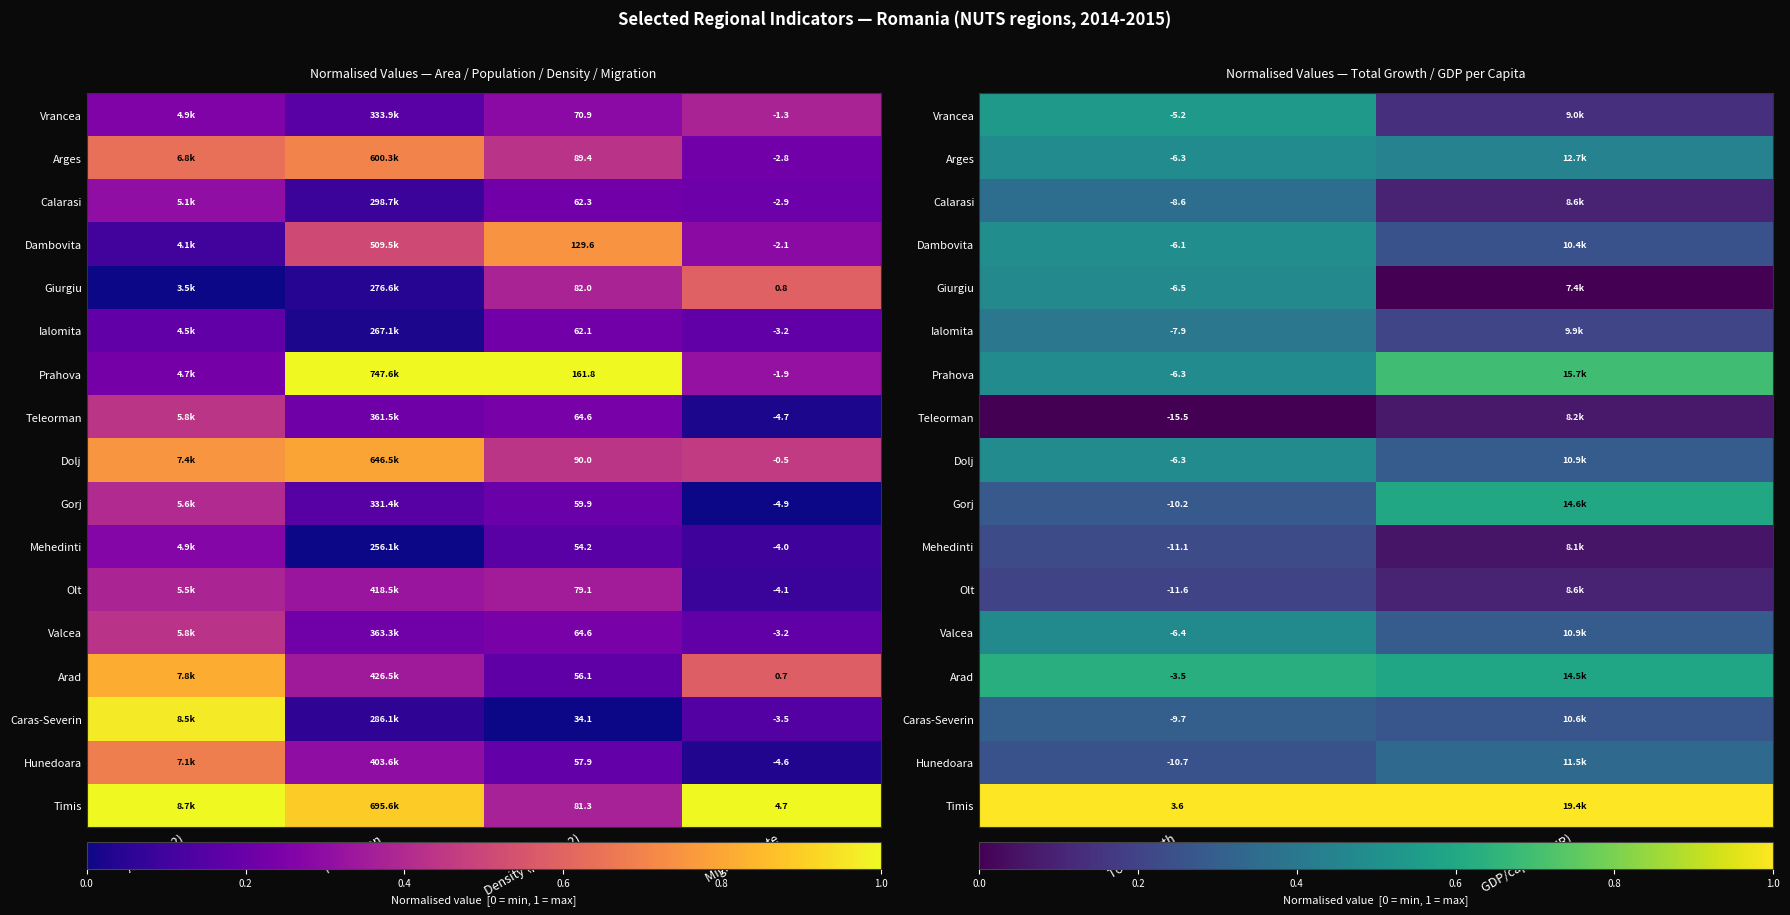

List the series in order of their peak value, lowest first.

Teleorman, Olt, Mehedinti, Caras-Severin, Hunedoara, Calarasi, Ialomita, Giurgiu, Valcea, Arges, Dolj, Dambovita, Vrancea, Gorj, Arad, Prahova, Timis